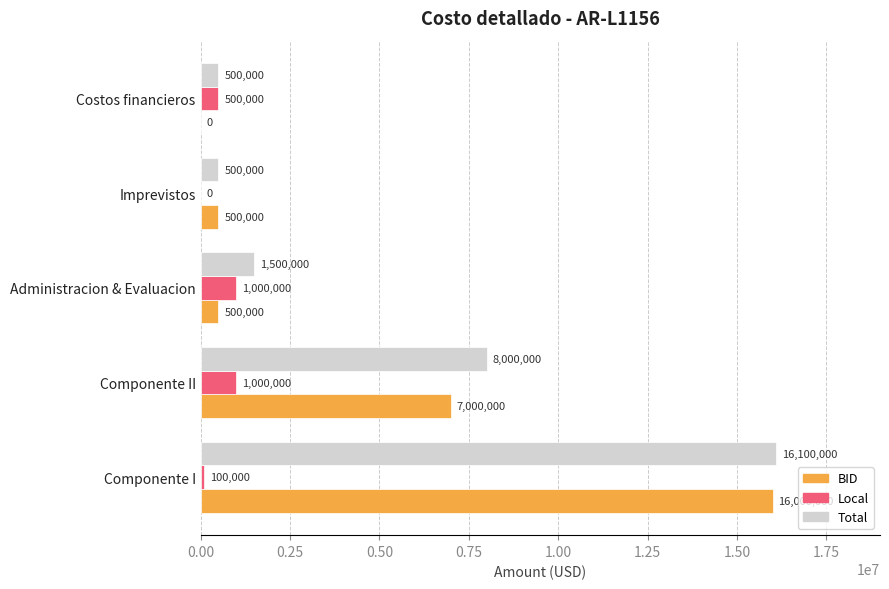

How many values in BID are above zero?

4